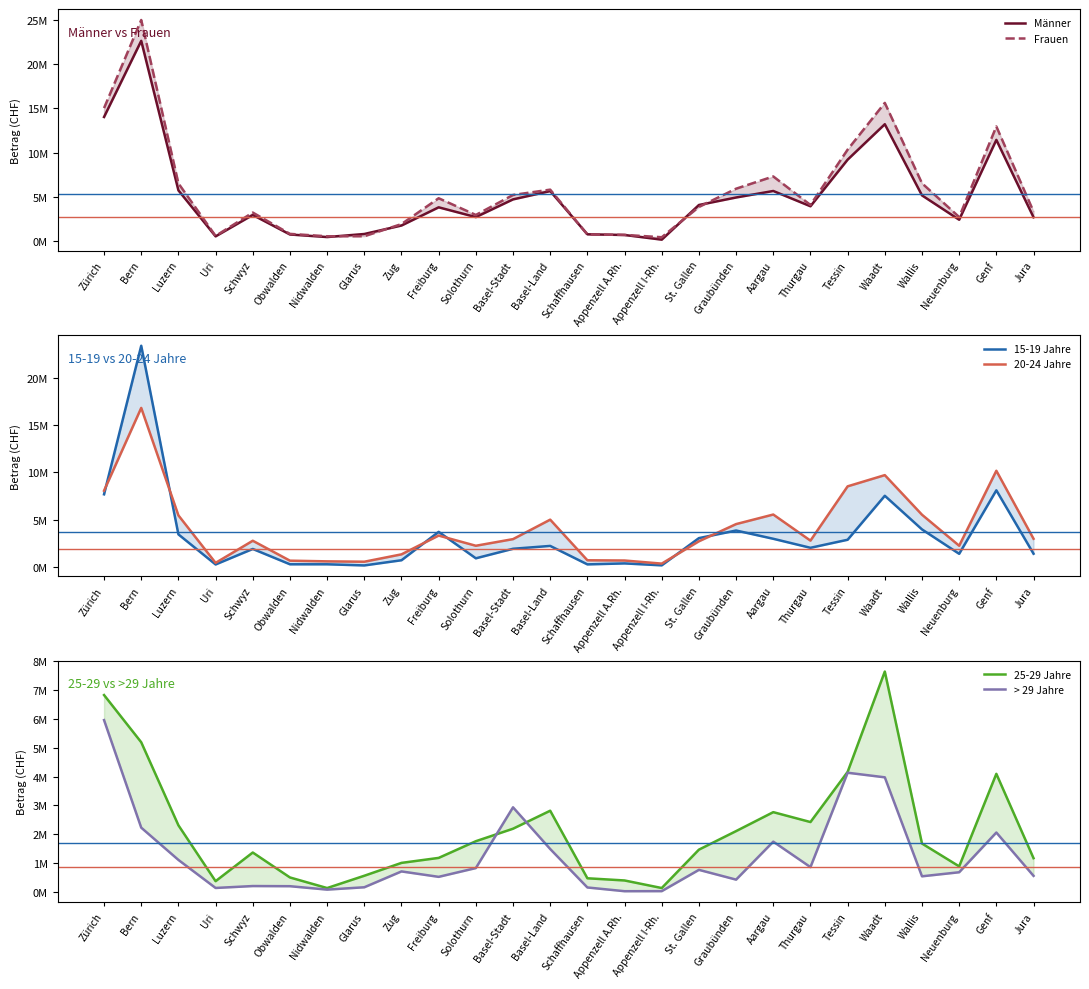

What is the minimum value for Männer?

179500